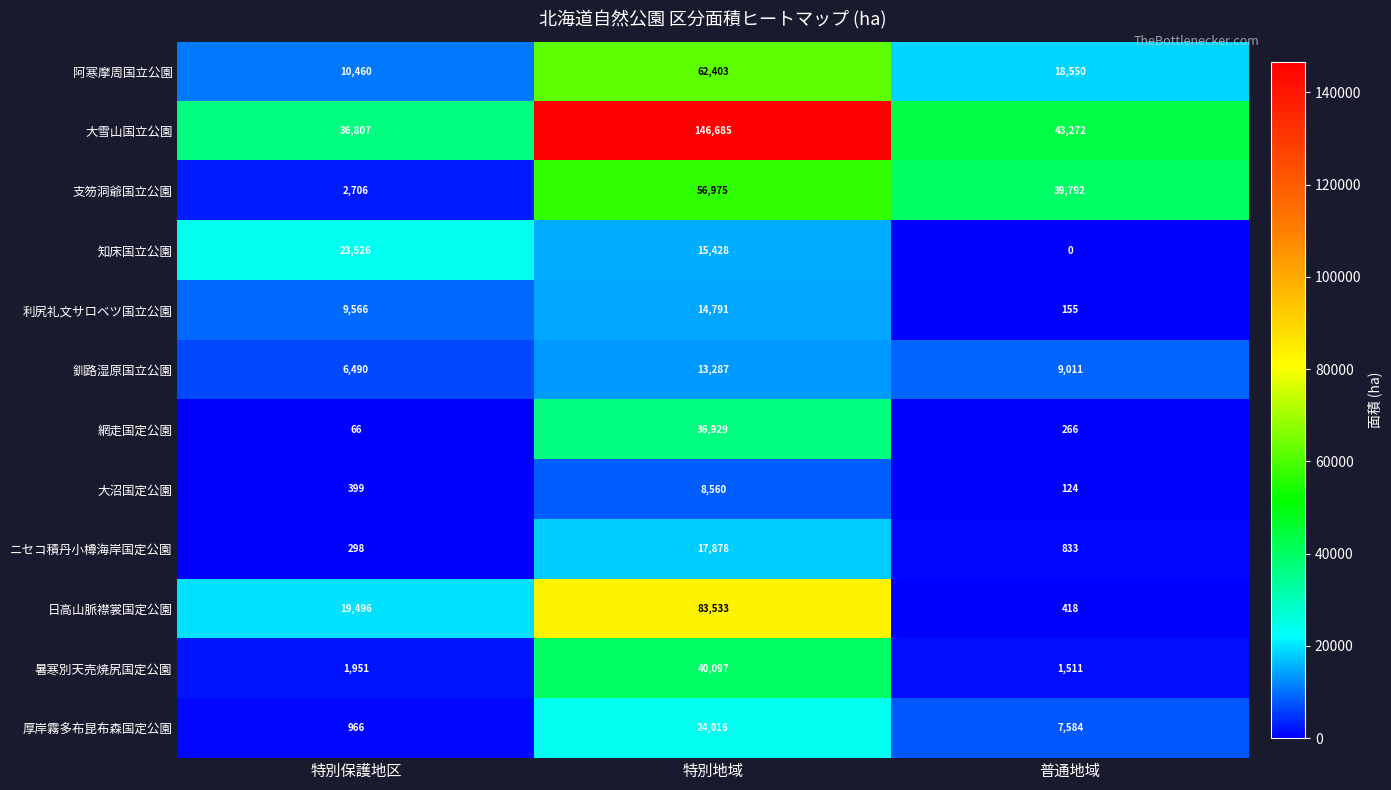

Which category has the highest value across all series?

特別地域